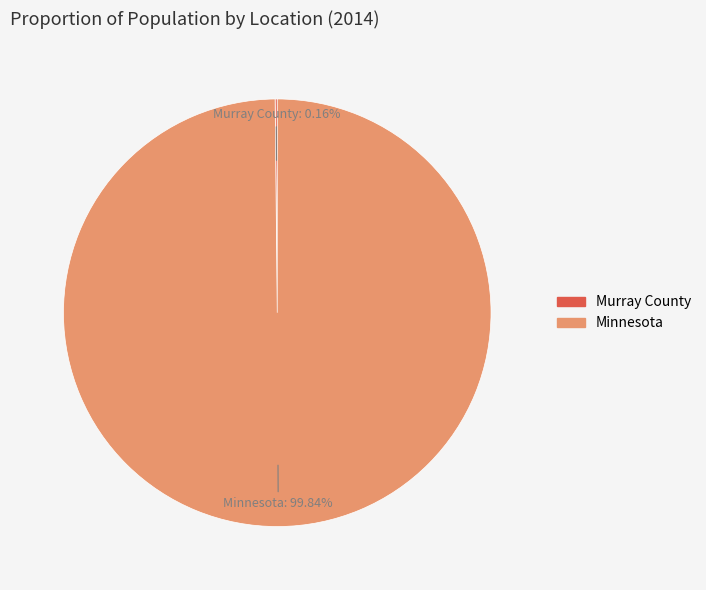

What is the largest slice in the pie chart?

Minnesota